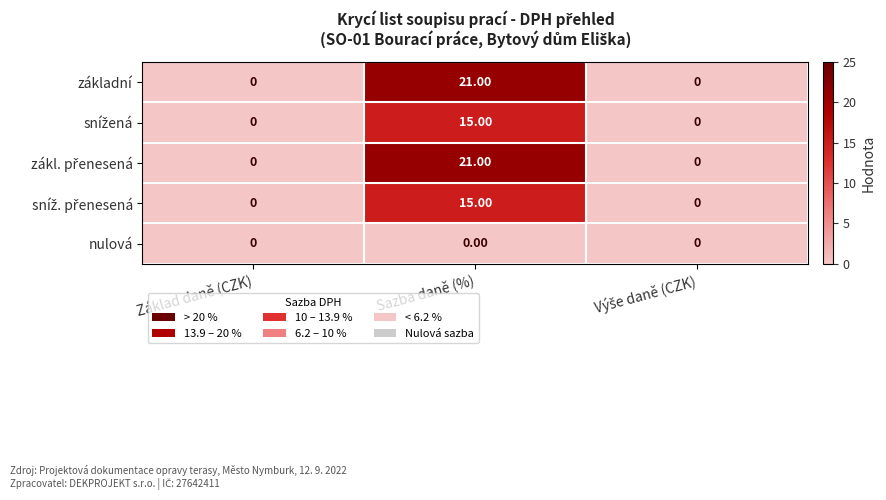

What is the average value of the základní series?

7